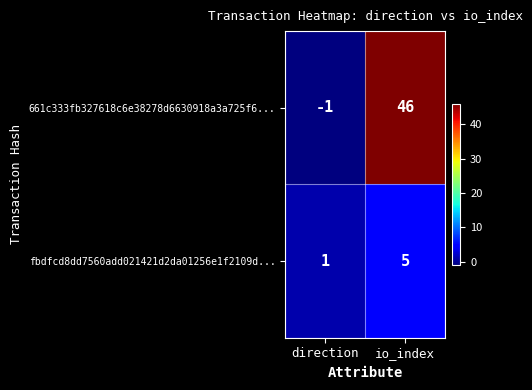

Reading right to left, transcribe all the data shown in this chart.

661c333fb327618c6e38278d6630918a3a725f6...: io_index=46	direction=-1
fbdfcd8dd7560add021421d2da01256e1f2109d...: io_index=5	direction=1